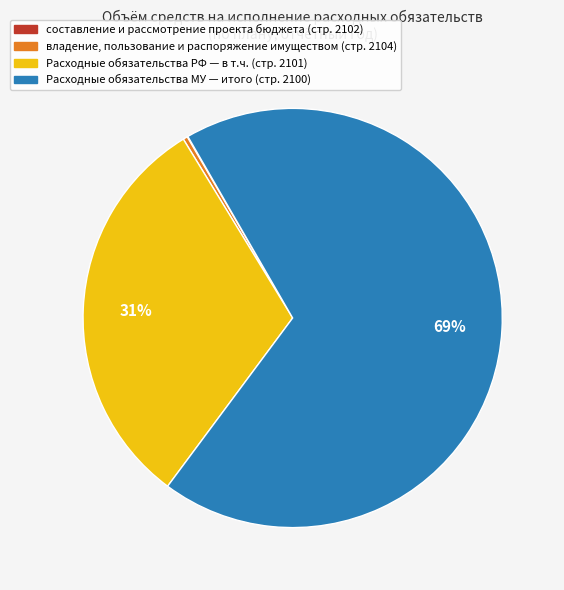

To the nearest percent, what is the average slice percentage?

25%